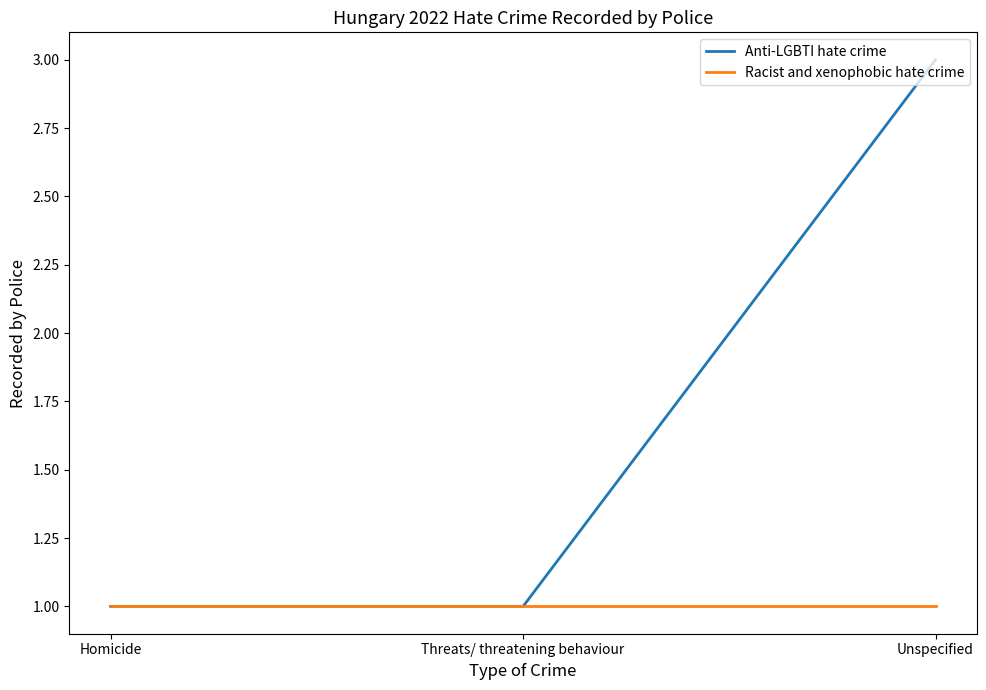

What value does the Racist and xenophobic hate crime series have at Unspecified?

1